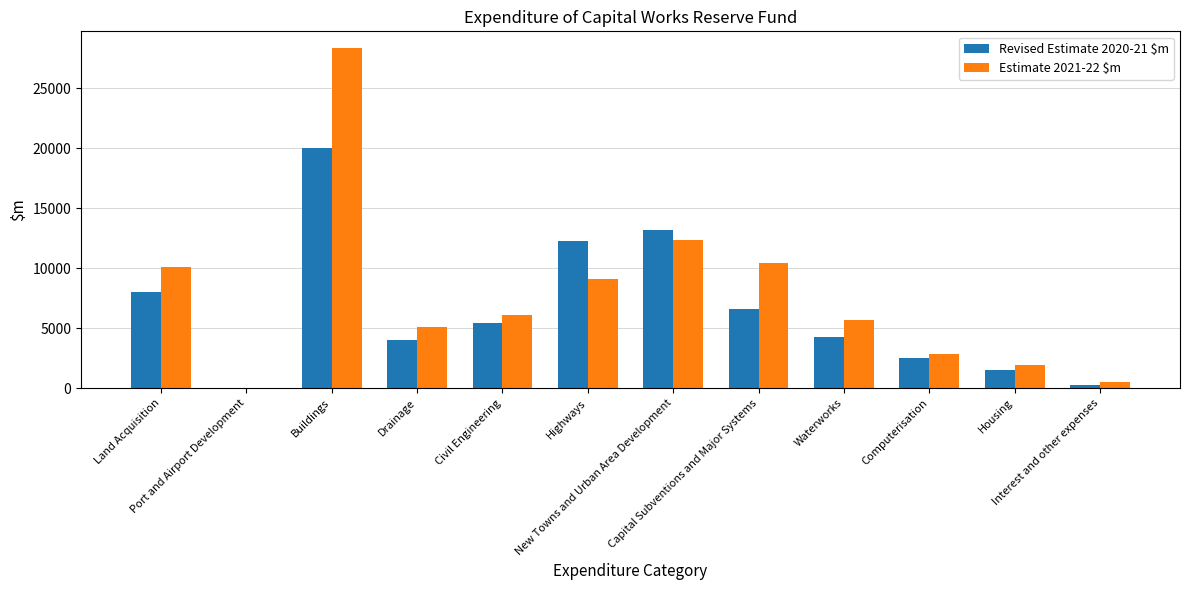

What is the sum of the Estimate 2021-22 $m values at Land Acquisition and Interest and other expenses?

10595